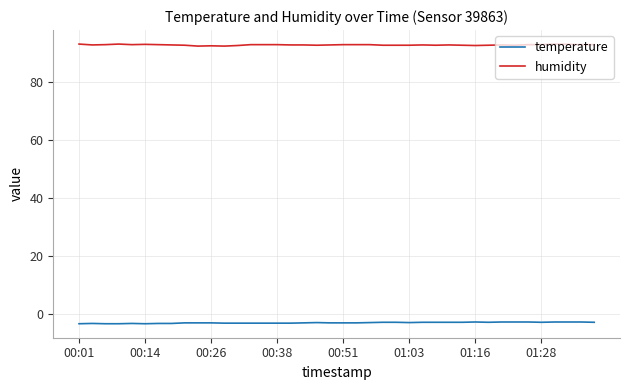

Rank the series by their average value, from lowest to highest.

temperature, humidity